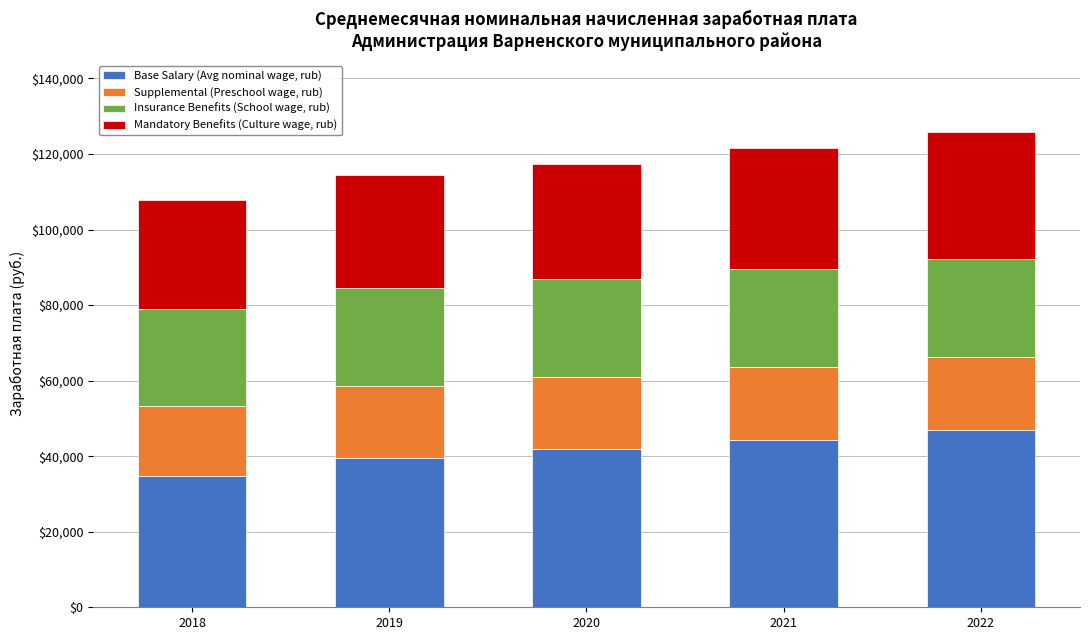

How many values in the Base Salary (Avg nominal wage, rub) series are below 41857?

2